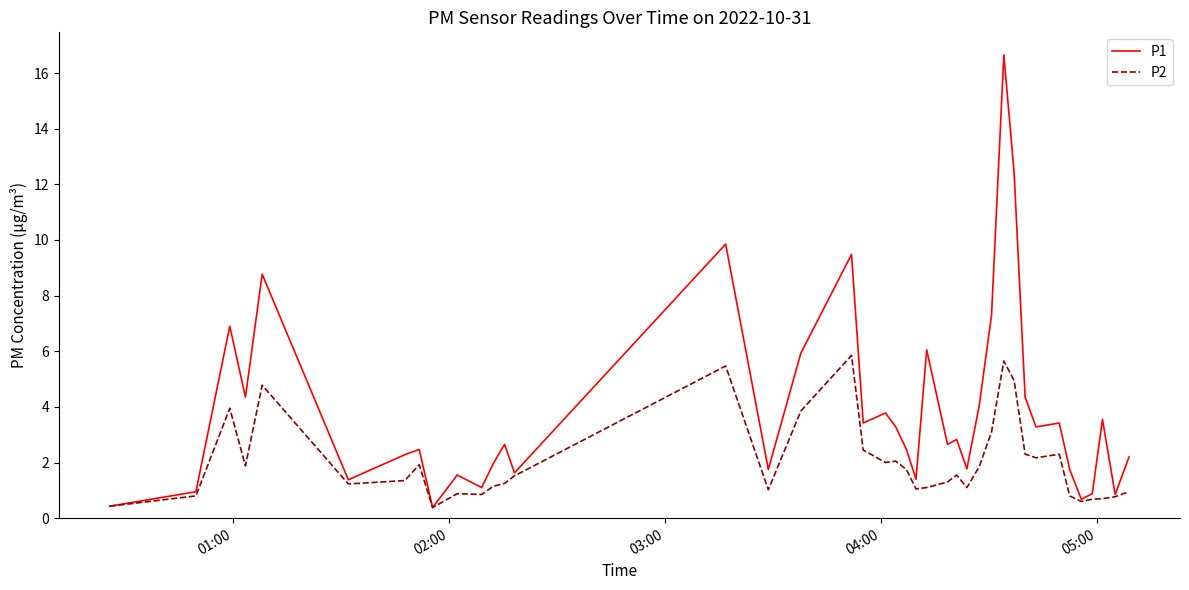

Rank the series by their maximum value, from highest to lowest.

P1, P2